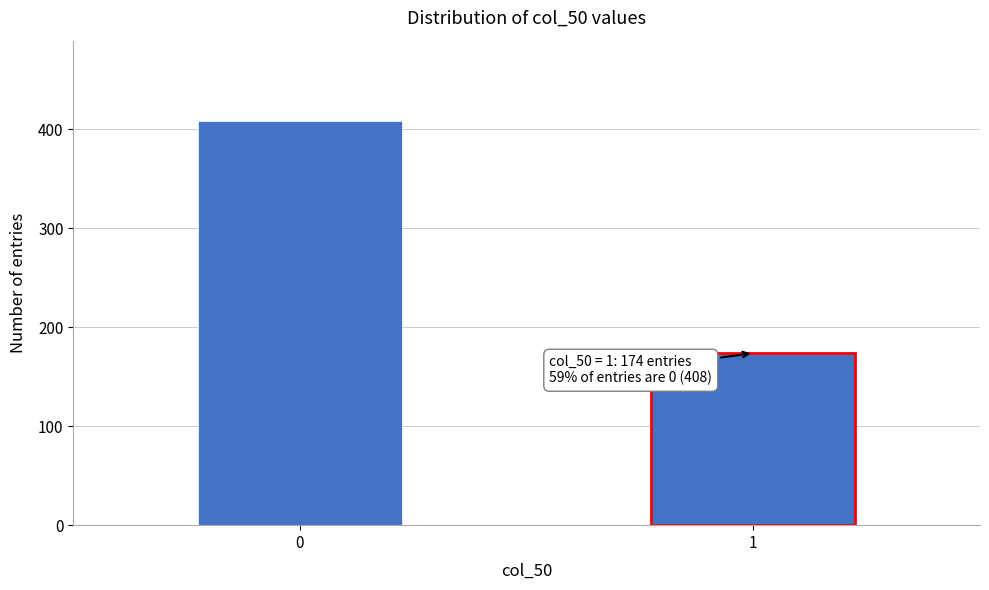

Reading left to right, list all the values displayed in this chart.

0=408	1=174